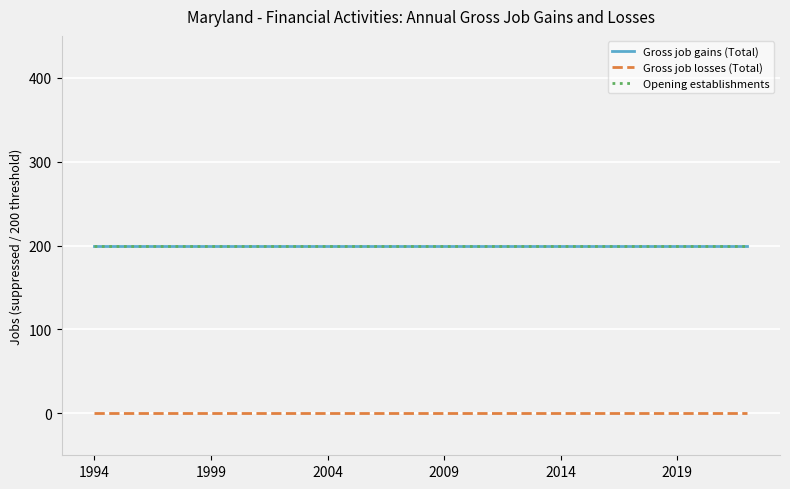

Does the chart display data point markers on the line(s)?

No